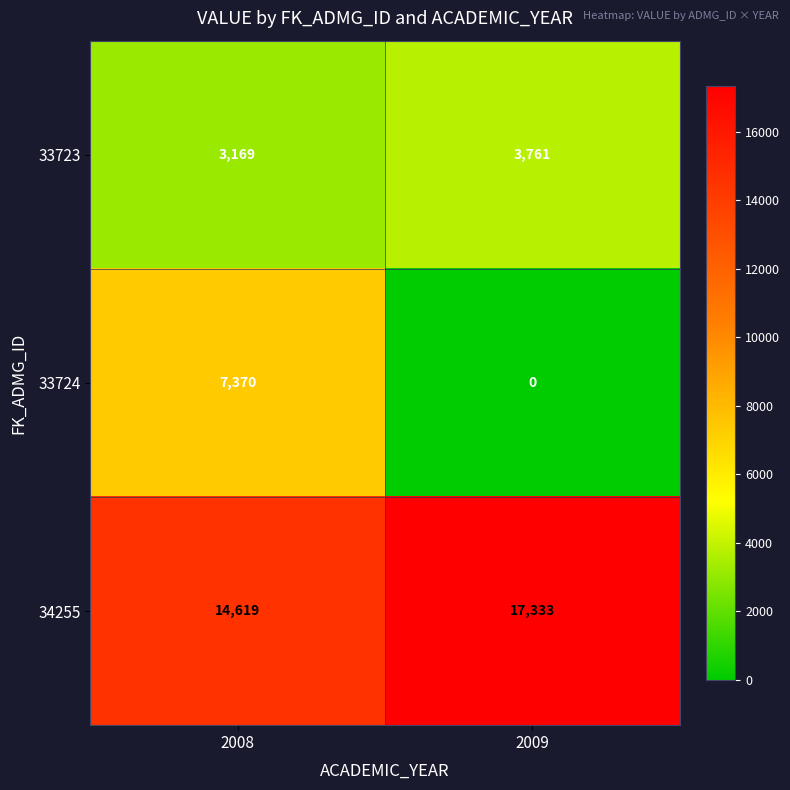

What is the total value across all series at 2008?

25158